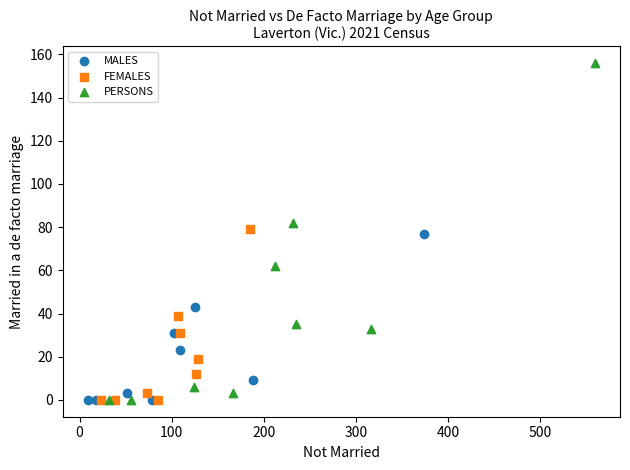

Which series has the widest spread of Y values?

PERSONS